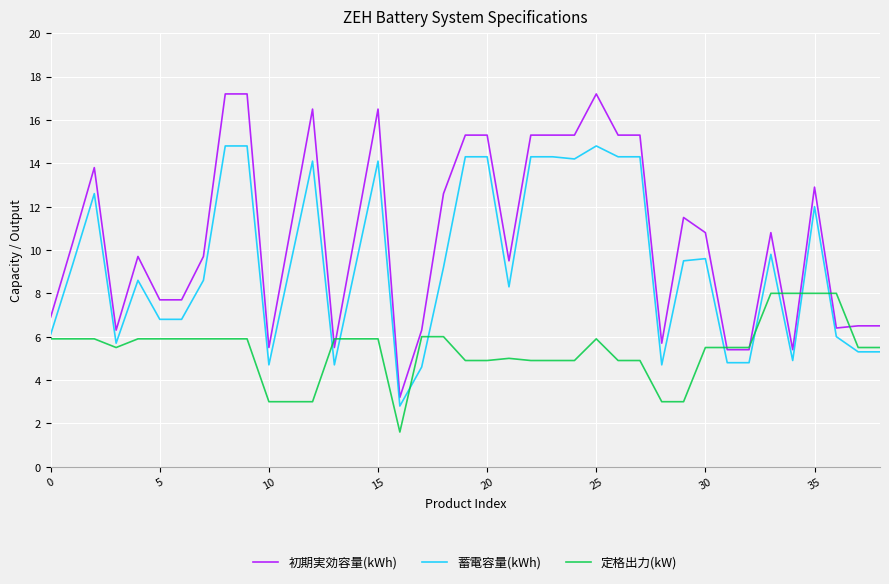

True or false: 初期実効容量(kWh) and 蓄電容量(kWh) cross at least once.

False